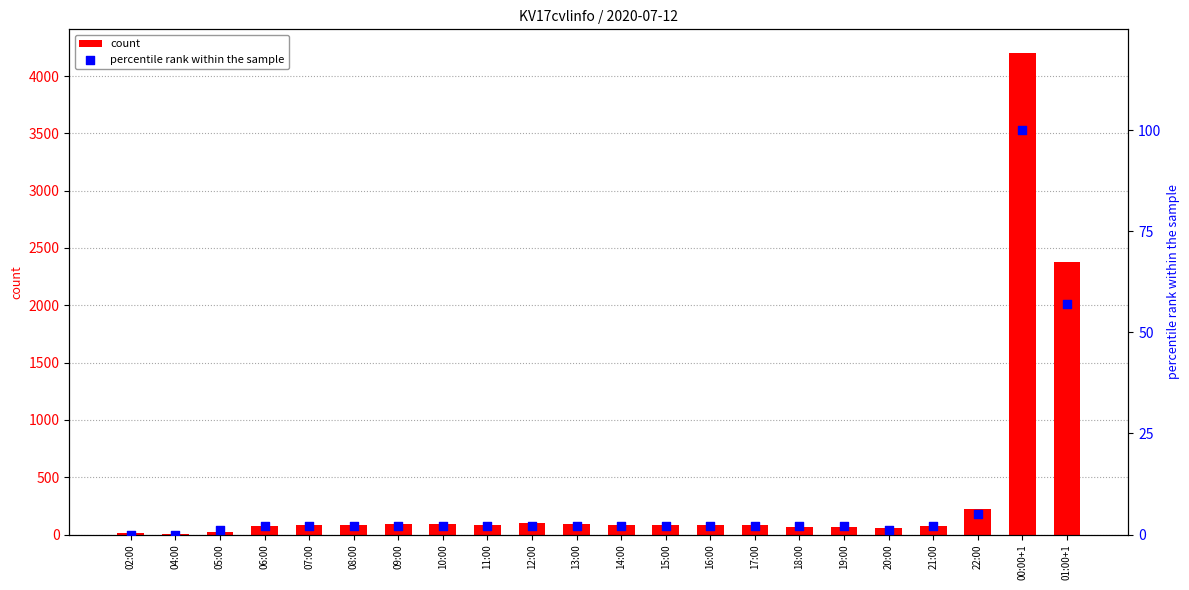

What are all the series names shown in the legend?

count, percentile rank within the sample